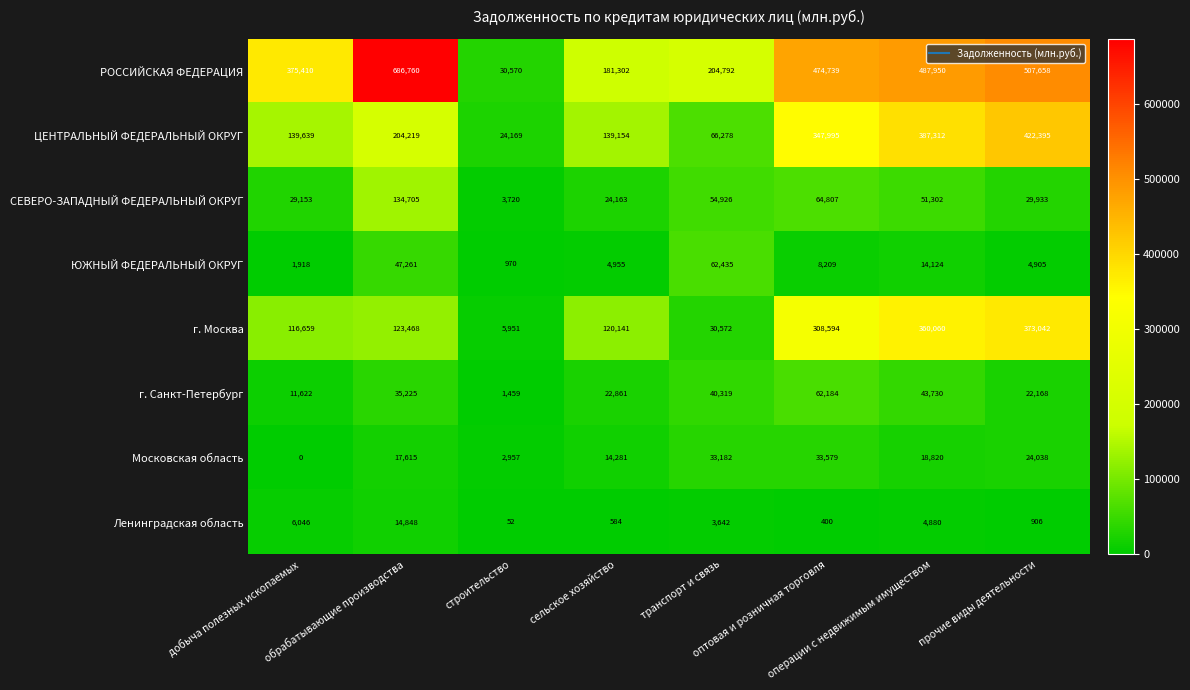

Rank the series by their maximum value, from lowest to highest.

Ленинградская область, Московская область, г. Санкт-Петербург, ЮЖНЫЙ ФЕДЕРАЛЬНЫЙ ОКРУГ, СЕВЕРО-ЗАПАДНЫЙ ФЕДЕРАЛЬНЫЙ ОКРУГ, г. Москва, ЦЕНТРАЛЬНЫЙ ФЕДЕРАЛЬНЫЙ ОКРУГ, РОССИЙСКАЯ ФЕДЕРАЦИЯ